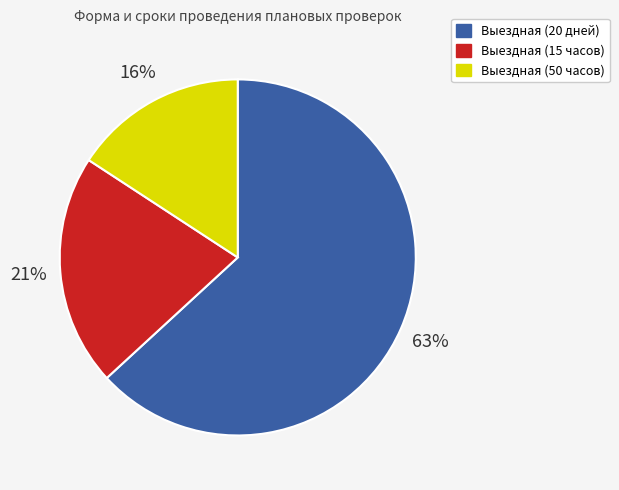

Combined, do Выездная (20 дней) and Выездная (50 часов) account for over 50%?

Yes